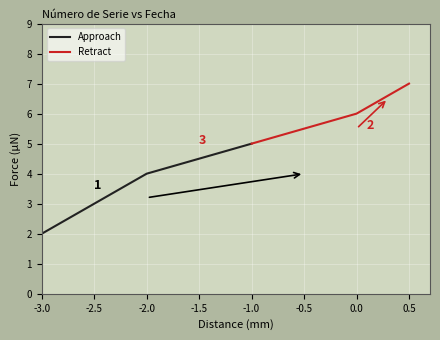

What is the value of the 5th point from the left?

6